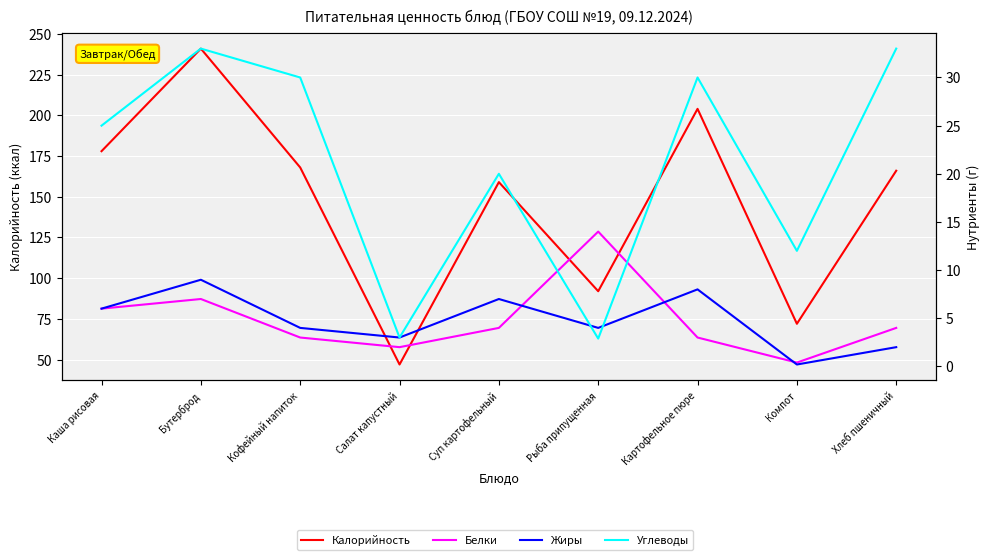

Is it true that Белки equals 0.6 at Компот?

False